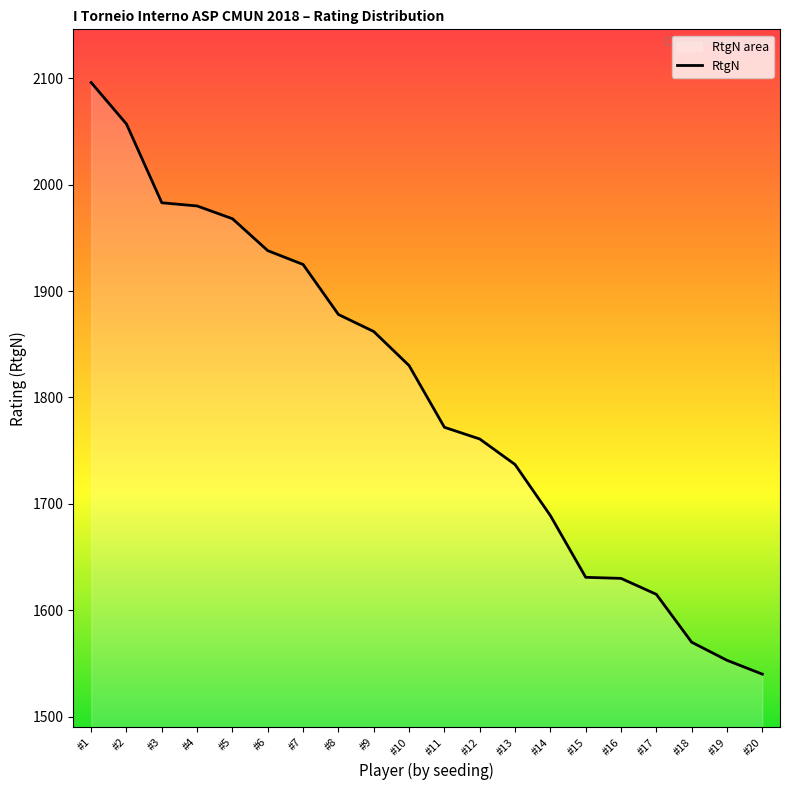

List the labels in order of value, smallest first.

#20, #19, #18, #17, #16, #15, #14, #13, #12, #11, #10, #9, #8, #7, #6, #5, #4, #3, #2, #1